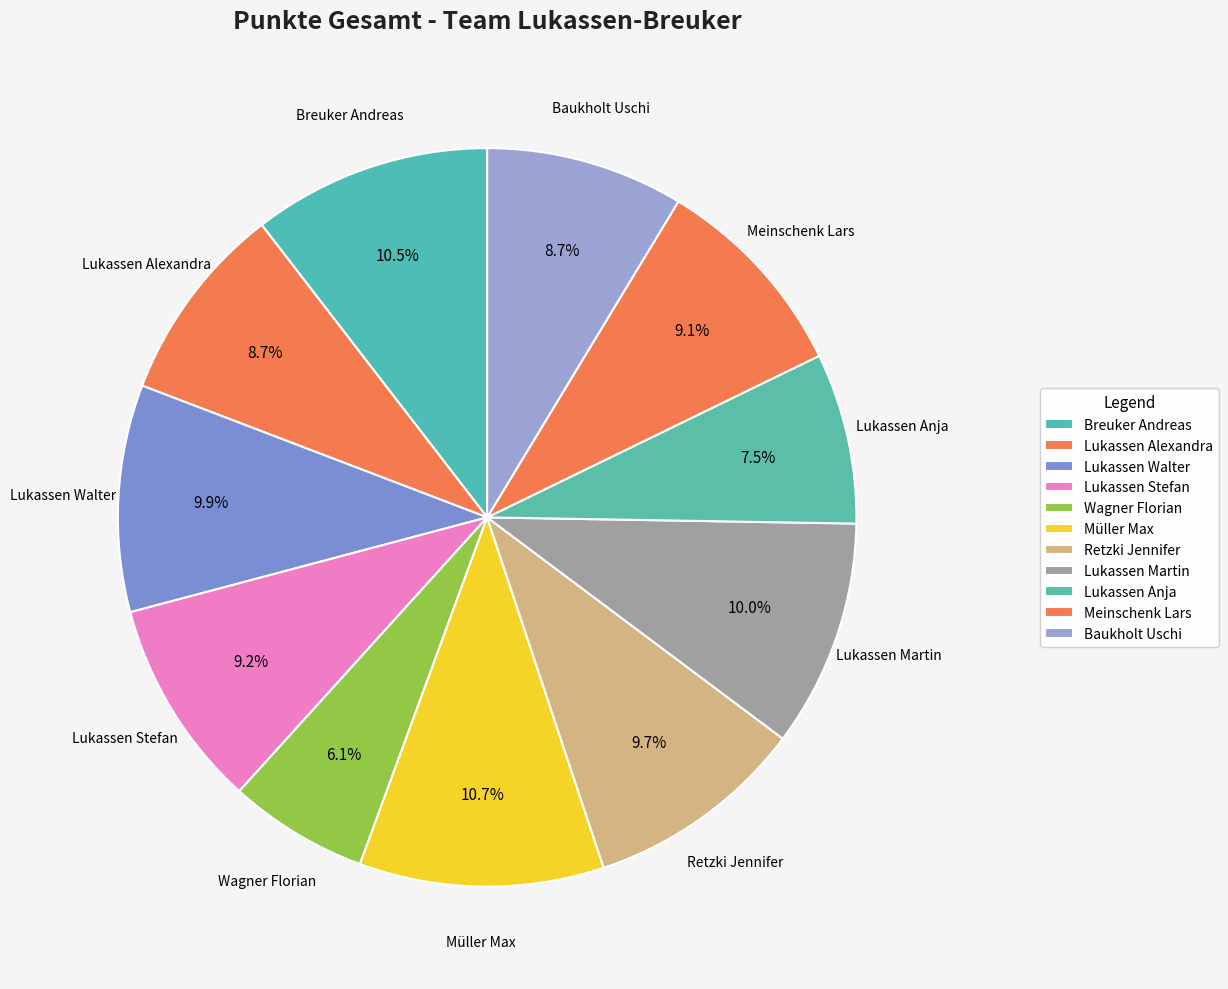

Rank the categories by value from lowest to highest.

Wagner Florian, Lukassen Anja, Baukholt Uschi, Lukassen Alexandra, Meinschenk Lars, Lukassen Stefan, Retzki Jennifer, Lukassen Walter, Lukassen Martin, Breuker Andreas, Müller Max